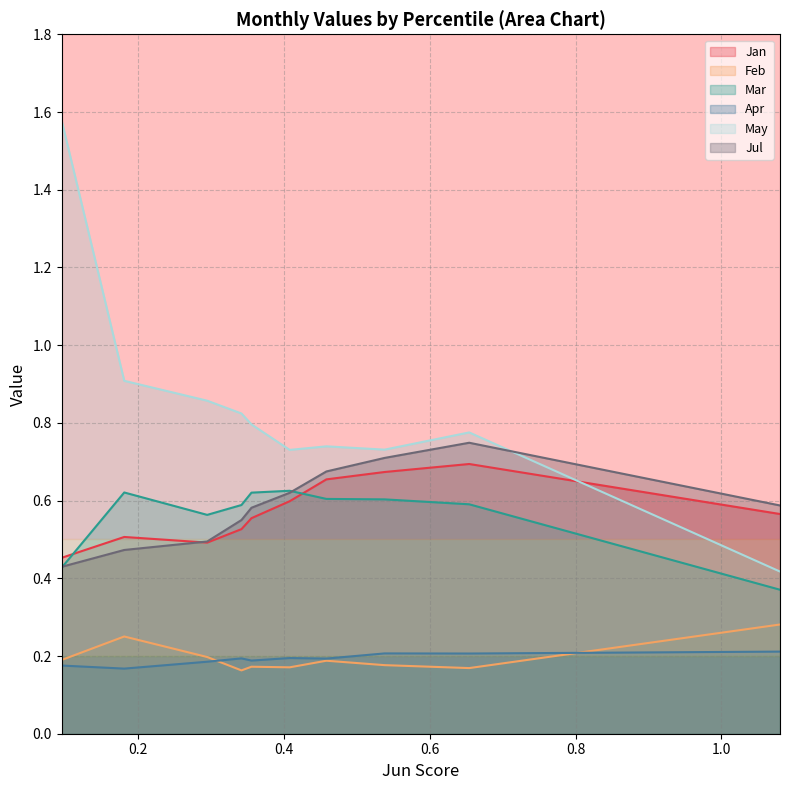

True or false: Feb and Jul cross at least once.

False